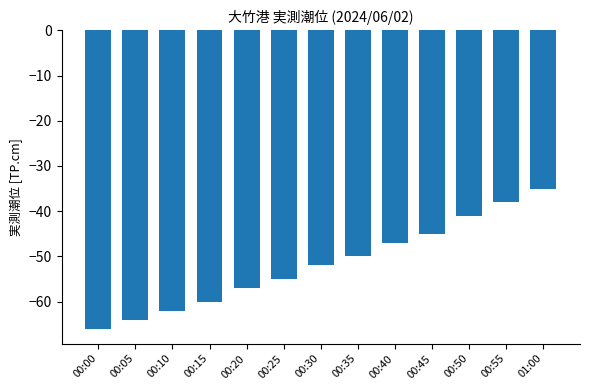

What is the sum of all values?

-672